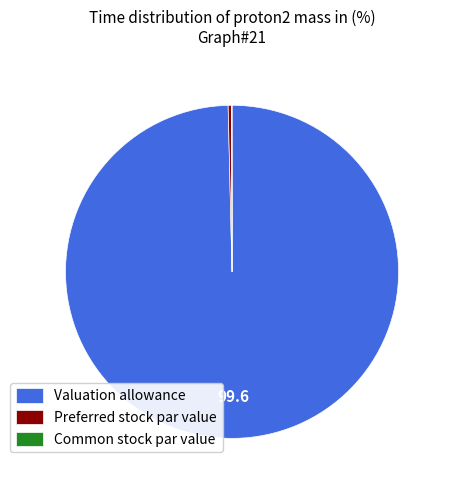

Which has a higher value, Preferred stock par value or Valuation allowance?

Valuation allowance